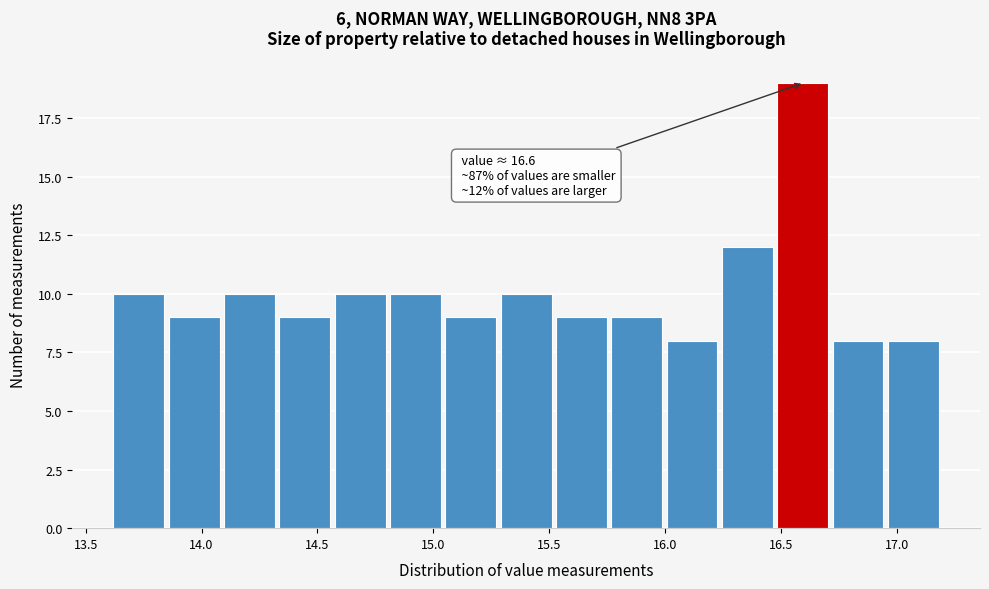

Over which range of the x-axis is the bar tallest?

16.50 to 16.70